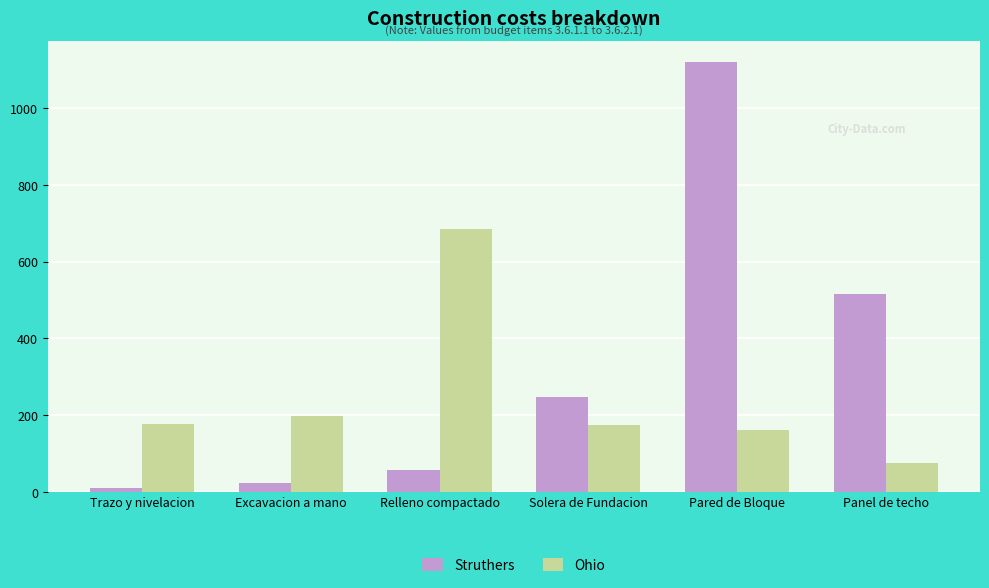

Rank the series by their maximum value, from highest to lowest.

Struthers, Ohio